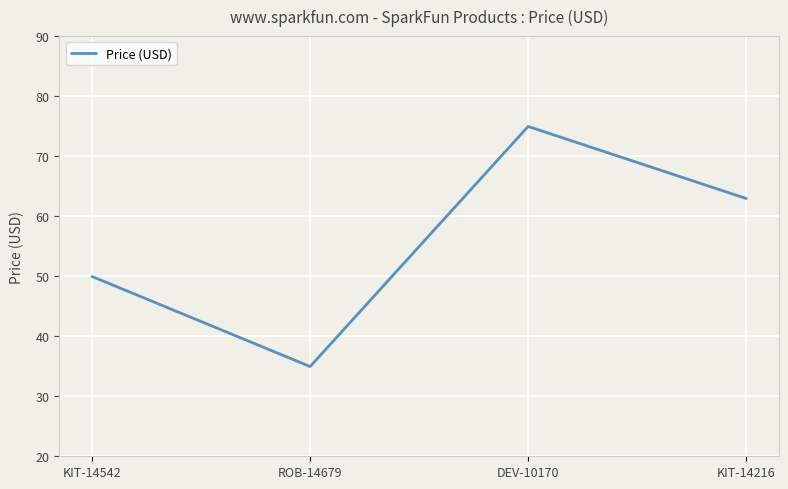

Reading left to right, extract all data points from this chart.

KIT-14542=50.0	ROB-14679=35.0	DEV-10170=75.0	KIT-14216=63.0